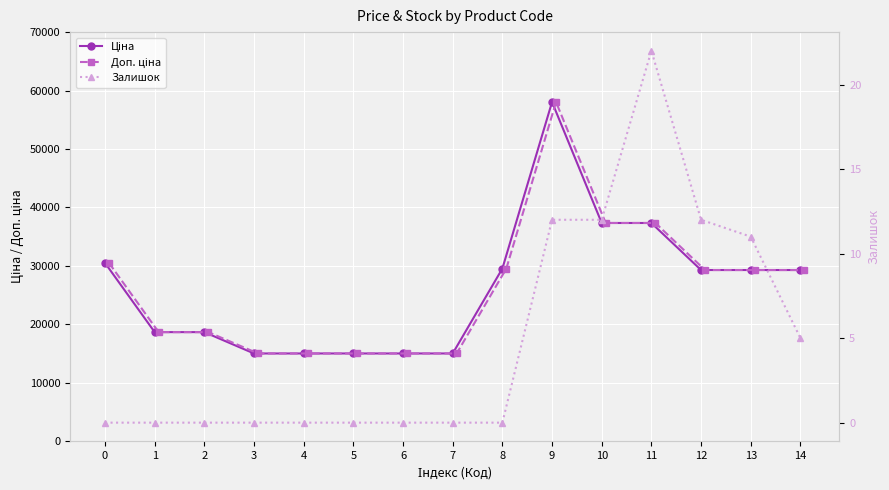

At which category is the sum across all series the highest?

9